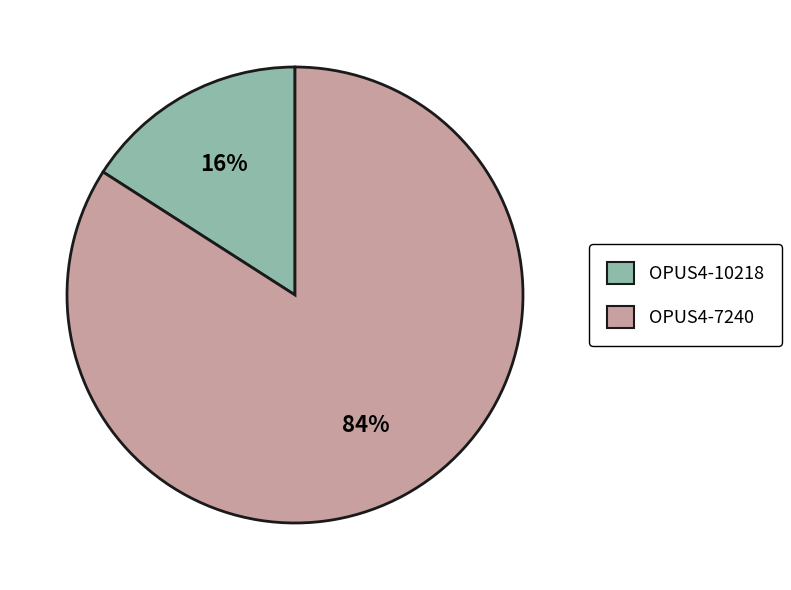

What percentage is the OPUS4-10218 slice, to the nearest percent?

16%